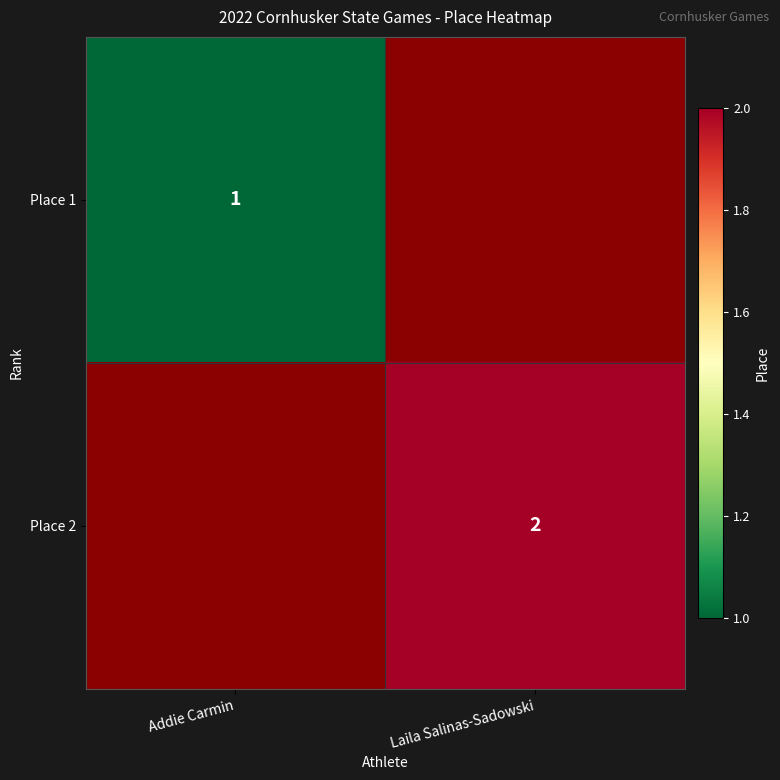

The value of Place 2 at Laila Salinas-Sadowski is 3. True or false?

False